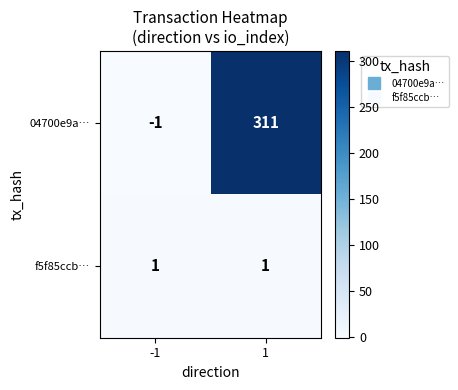

Which series has the widest spread of values?

04700e9a…